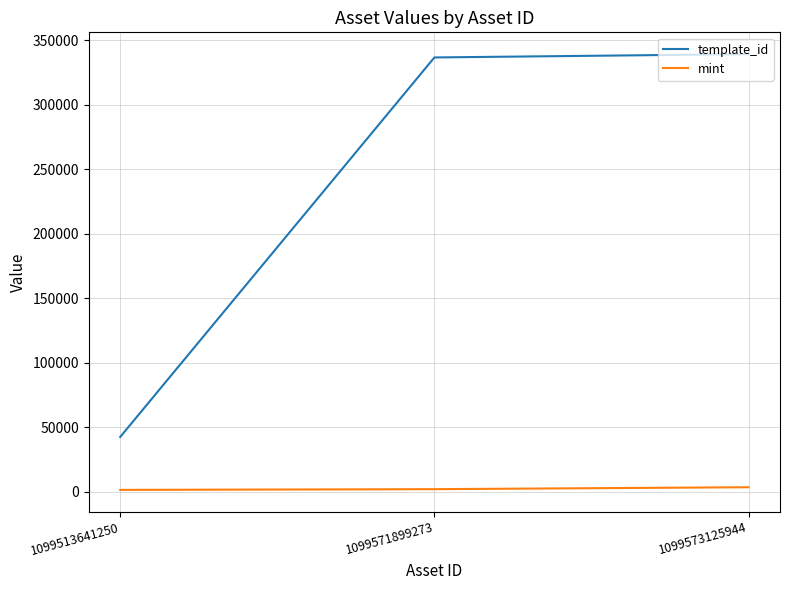

Rank the series at 1099513641250 from lowest to highest value.

mint, template_id